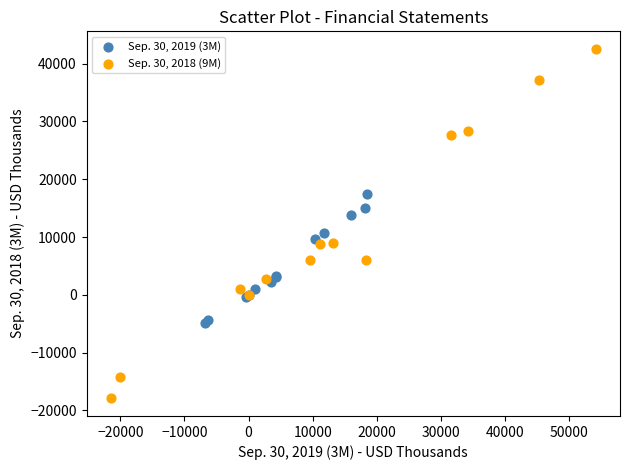

Which series has the widest spread of Y values?

Sep. 30, 2018 (9M)